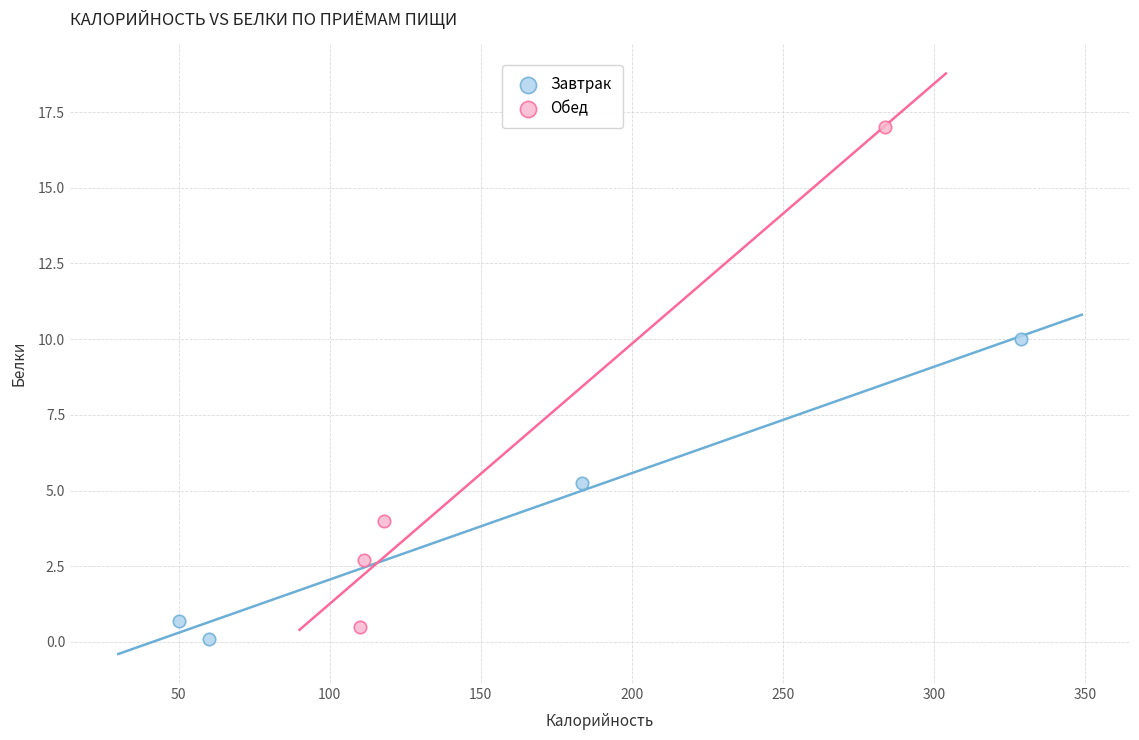

Which series contains the lowest Y value?

Завтрак